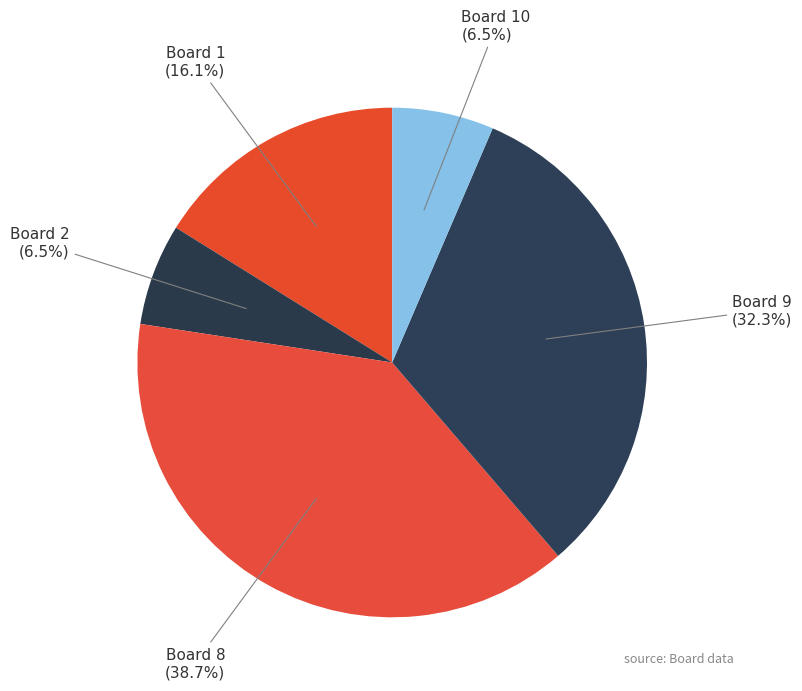

The Board 10 slice represents 19% of the pie. True or false?

False